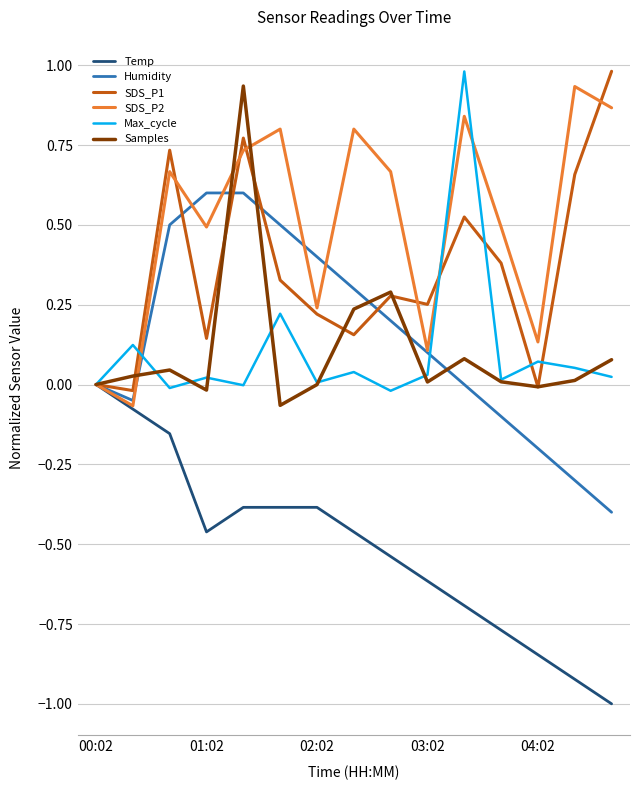

What is the difference between the maximum and minimum values in the Max_cycle series?

1.0